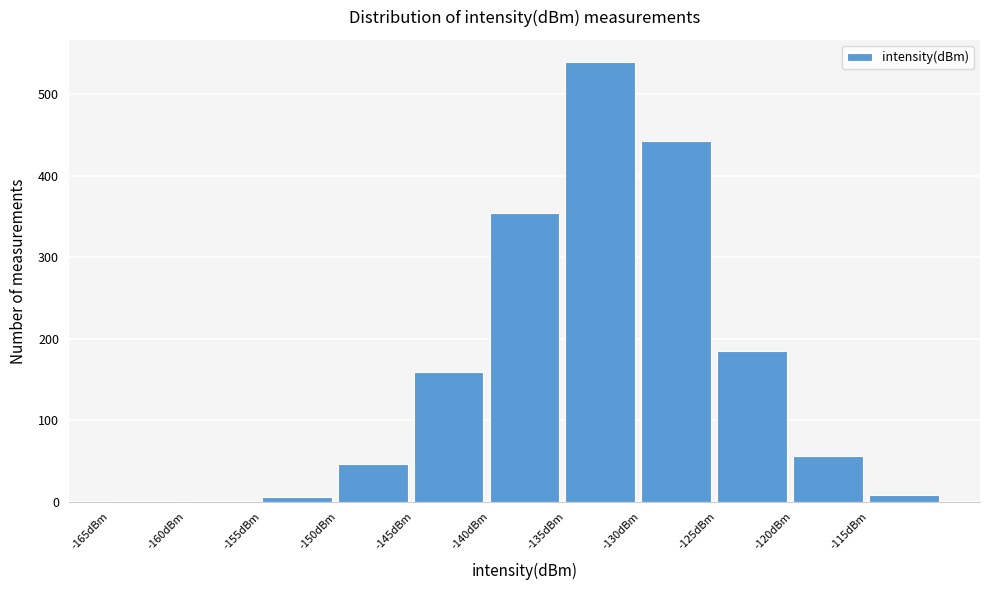

Which range on the x-axis has the tallest bar?

-135 to -130